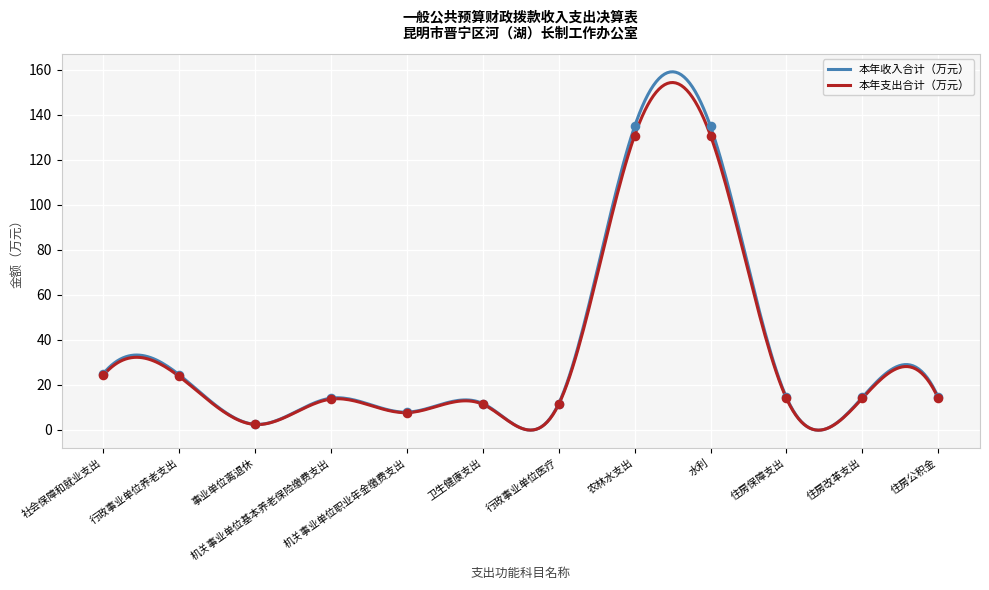

Which series has the largest Y range (max minus min)?

本年收入合计